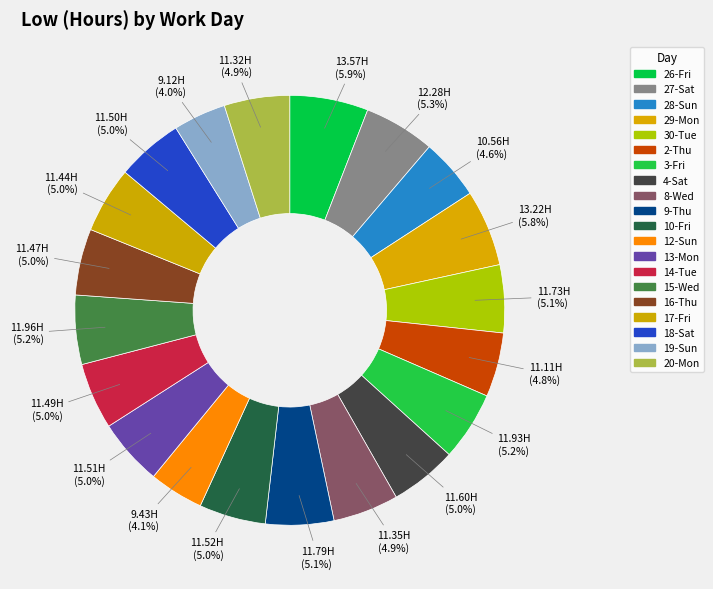

To the nearest percent, what percentage of the pie is 30-Tue?

5%